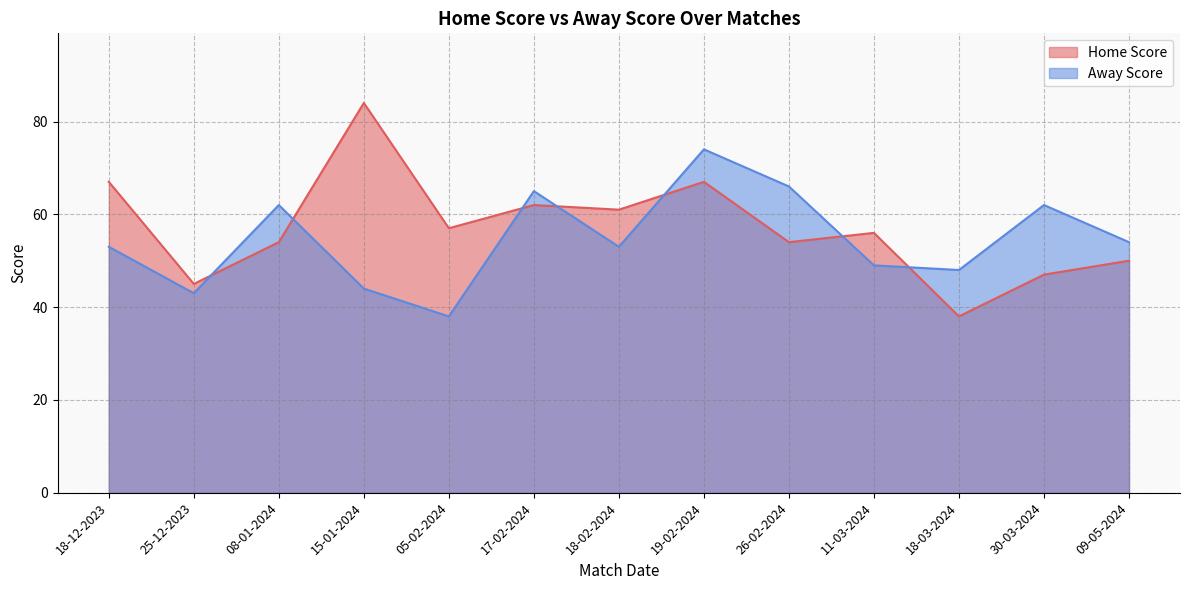

What is the difference between the second highest and minimum values in the Away Score series?

28